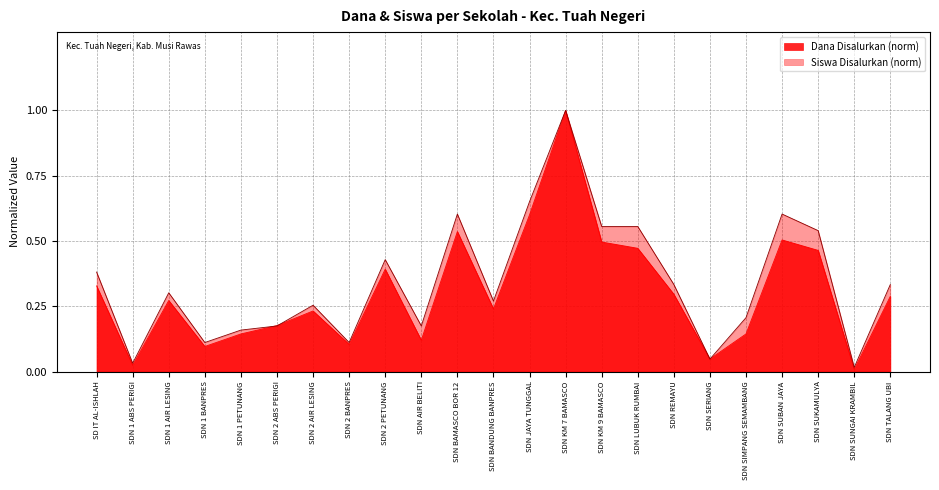

At how many categories does at least one series exceed 0?

23